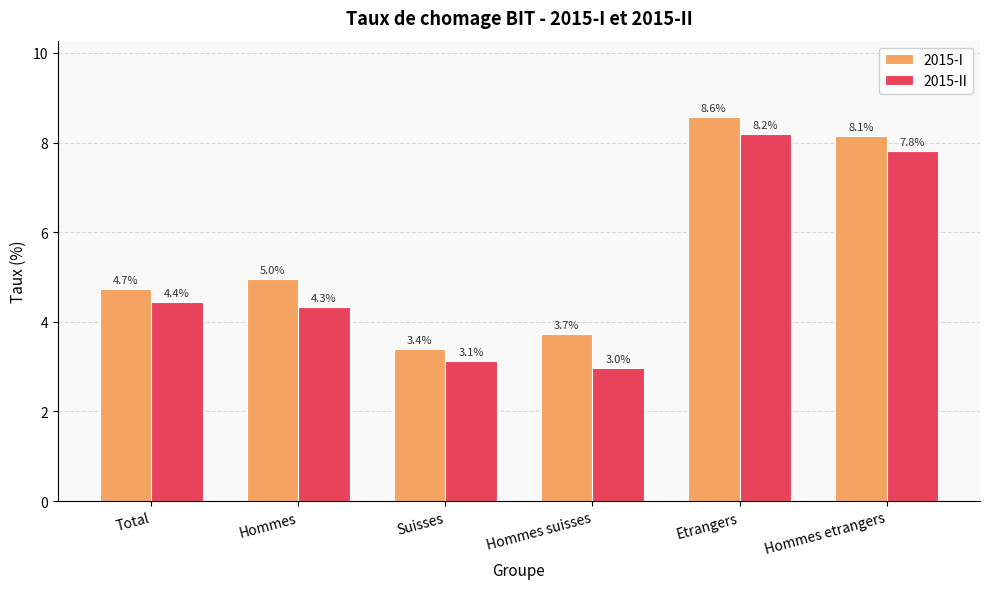

At which label is 2015-II closest to 5?

Total